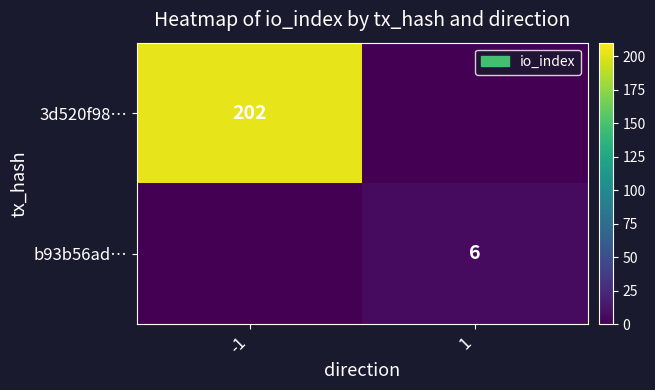

The value of b93b56ad… at 1 is 6. True or false?

True